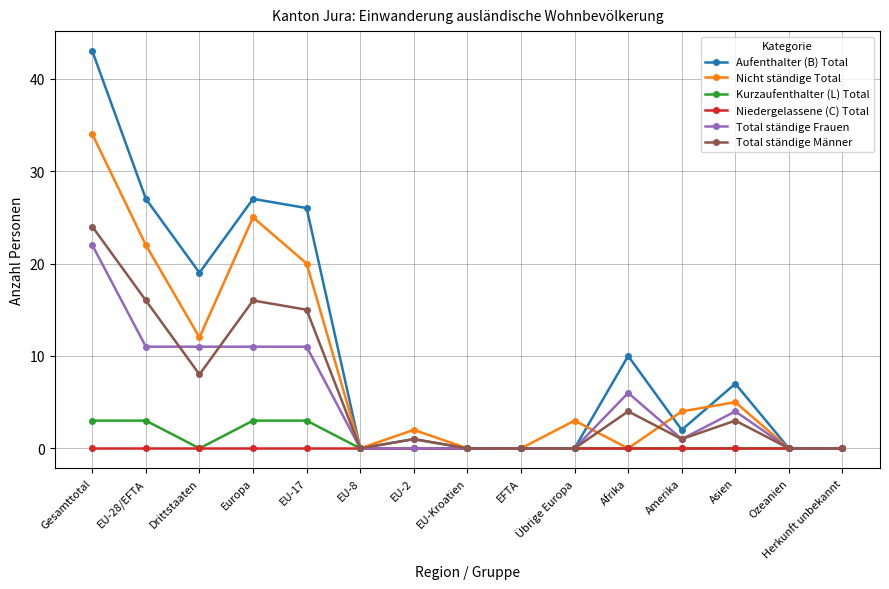

The value of Aufenthalter (B) Total at EU-8 is 0. True or false?

True